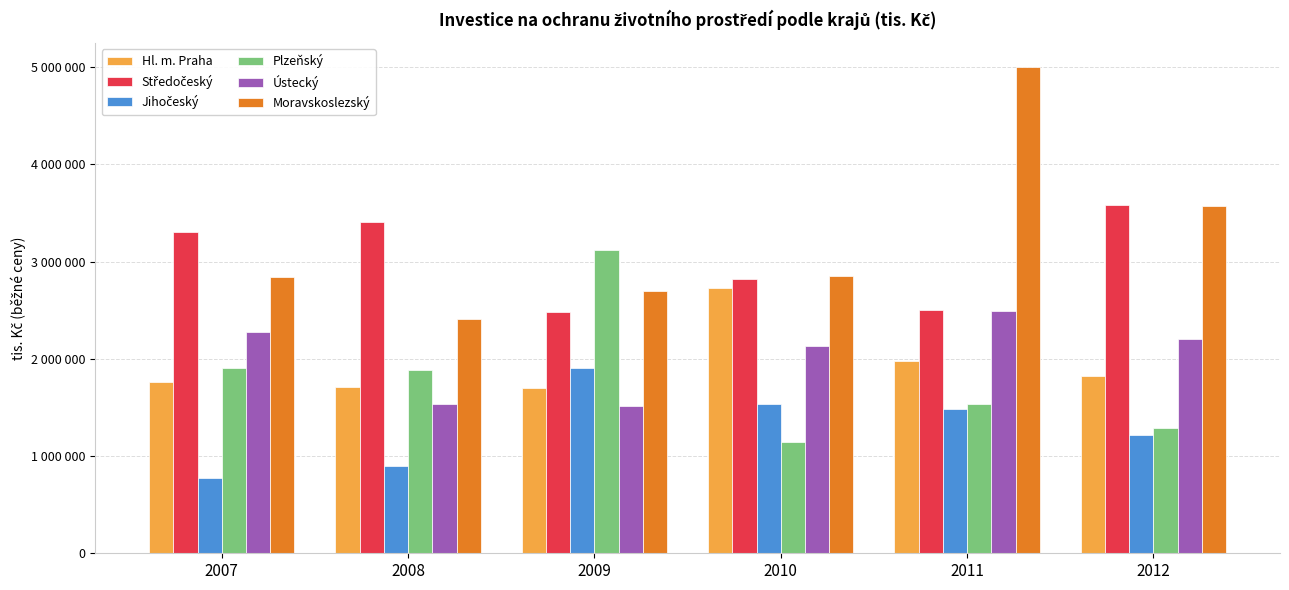

Which series has the widest spread of values?

Moravskoslezský